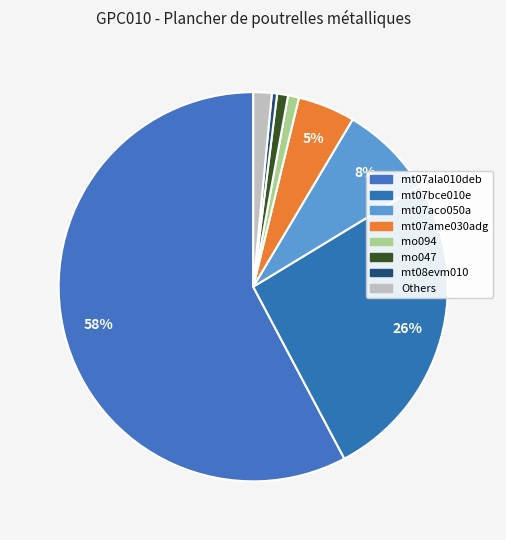

To the nearest percent, what is the difference between the largest and smallest slice percentages?

57%